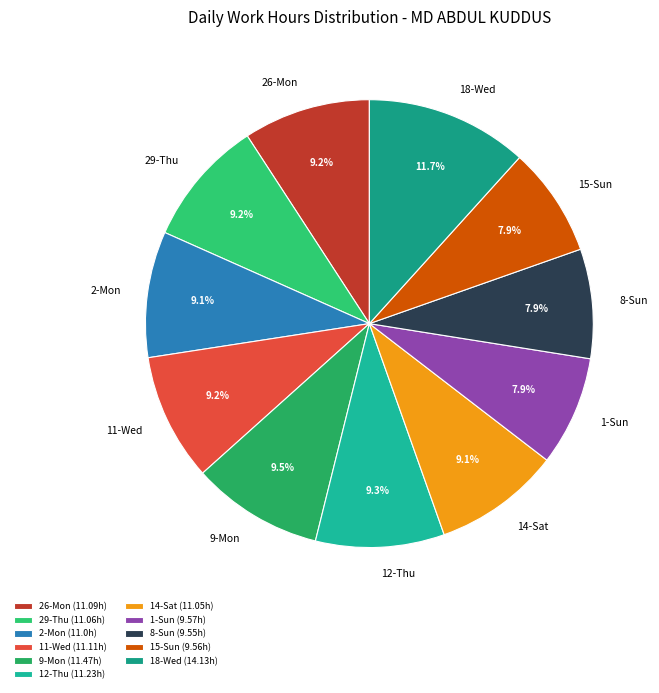

Which has a higher value, 18-Wed or 2-Mon?

18-Wed